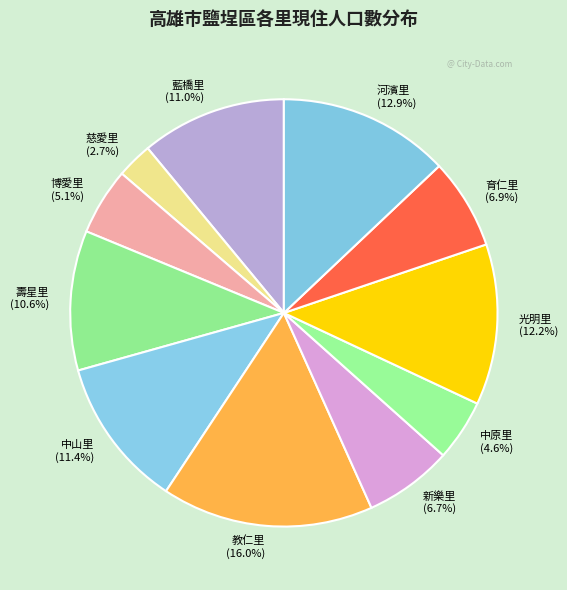

Which has a higher value, 壽星里 or 育仁里?

壽星里